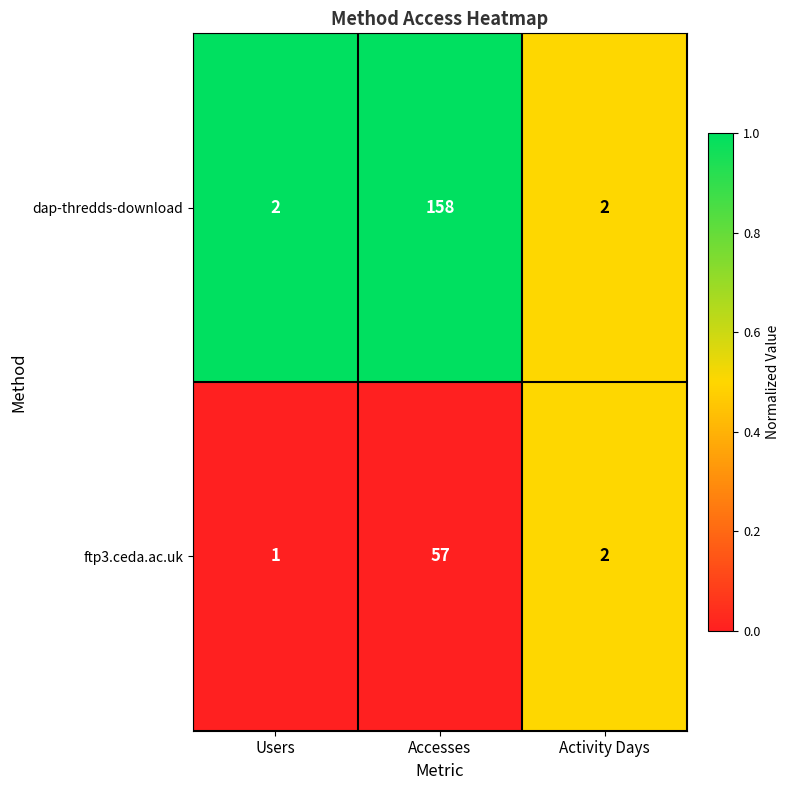

What is the total value across all series at Activity Days?

4